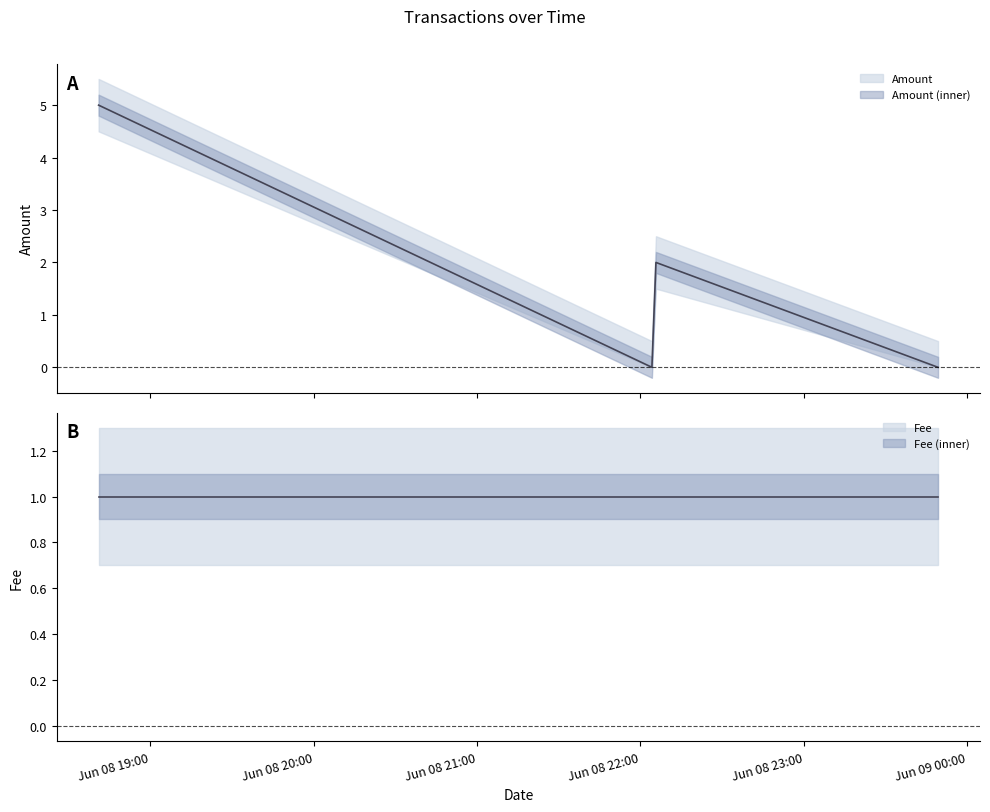

Where does the data first go above 2?

2016-06-08 18:41:03